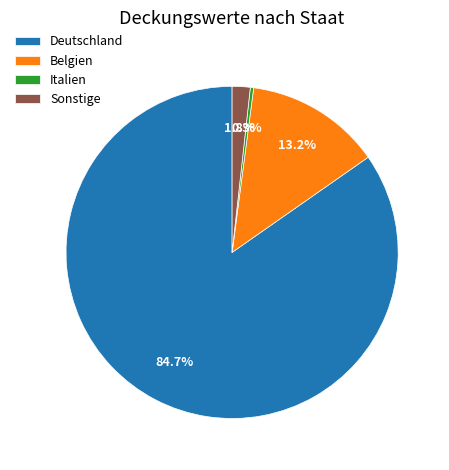

To the nearest percent, what portion does Deutschland represent?

85%